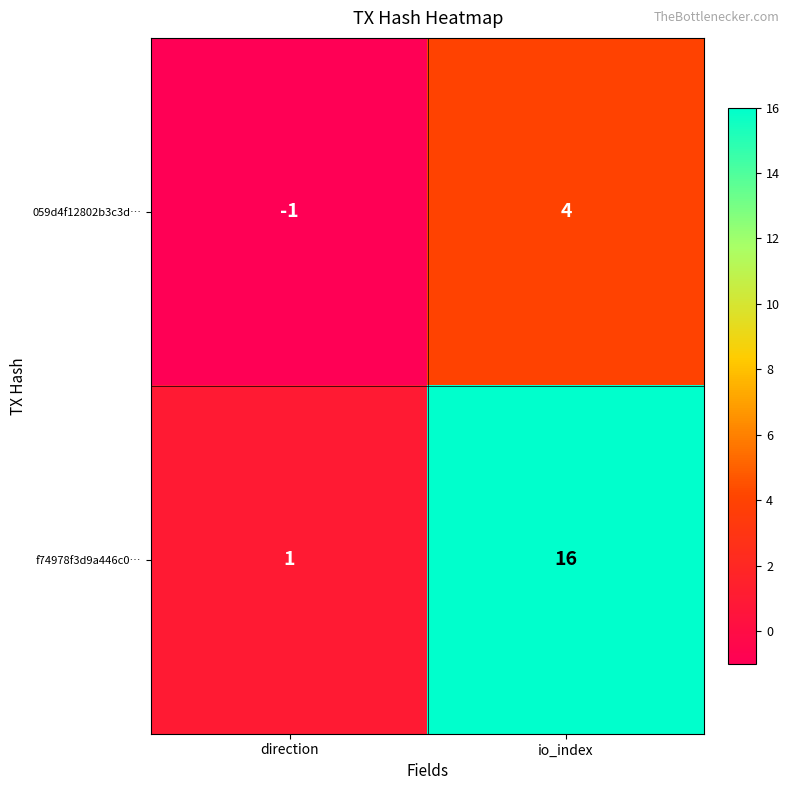

How many values in 059d4f12802b3c3d… are below zero?

1